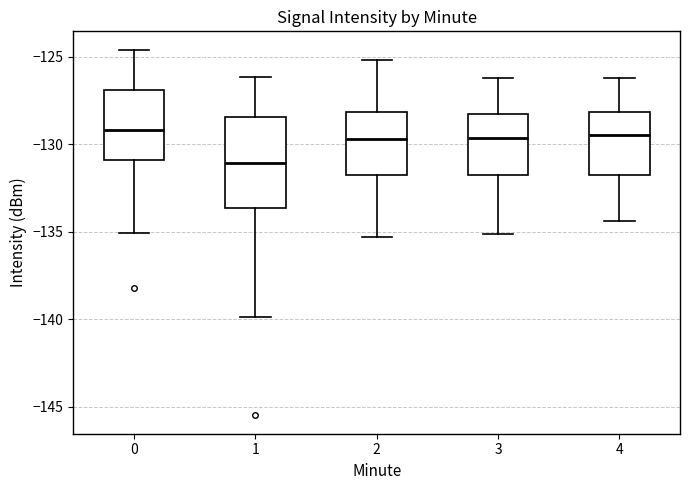

Where does the median line of the box at x = 4 sit on the y-axis? The values are not printed on the chart, so give them approximately, as read against the axis.

-129.5